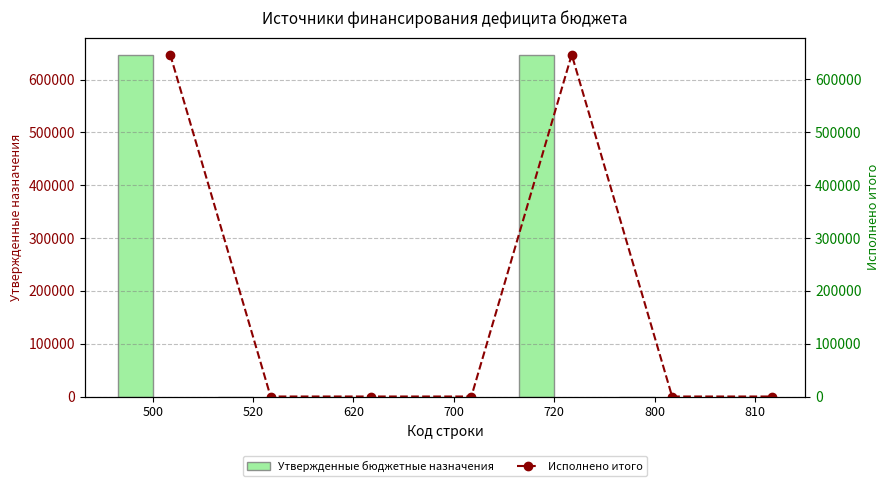

Which series has the widest spread of values?

Утвержденные бюджетные назначения